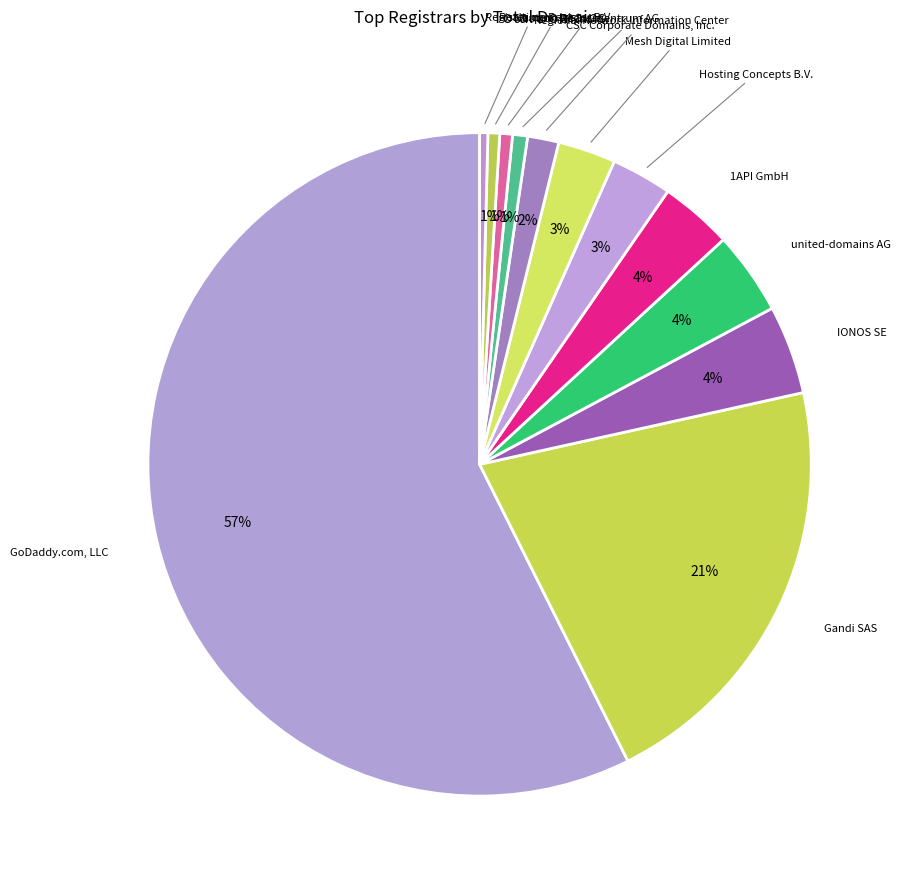

Which slice is the largest?

GoDaddy.com, LLC